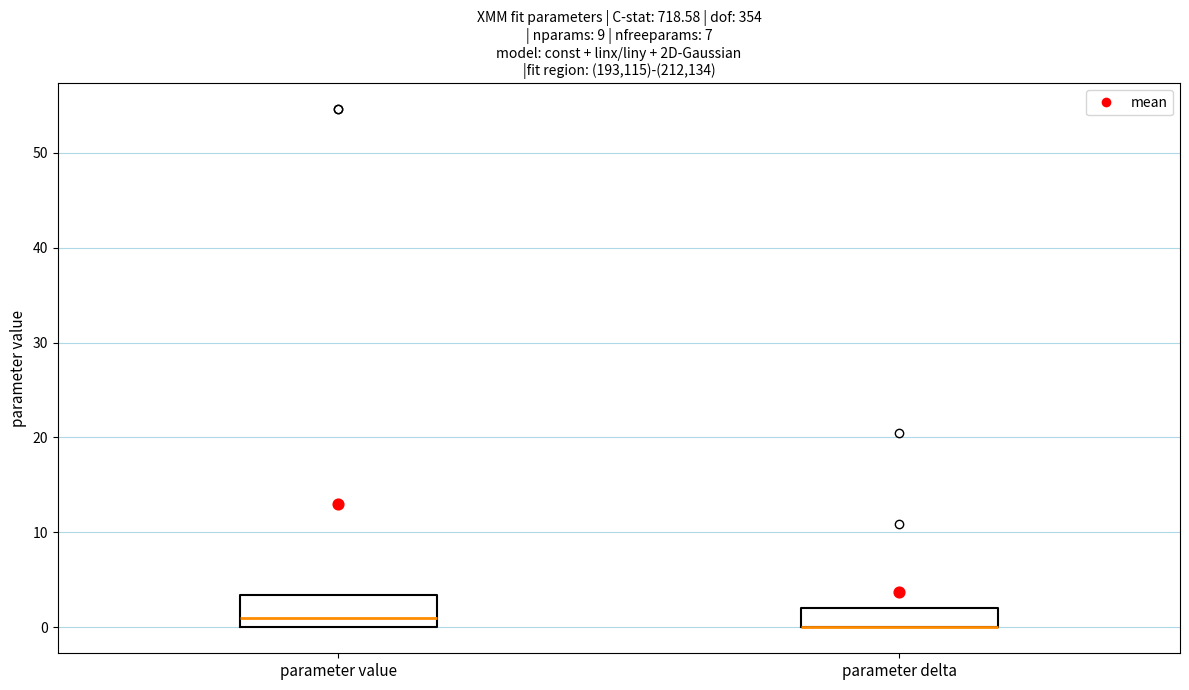

Reading left to right, read every box against the y-axis: the position of its median line, the range the box covers, and the ends of its whiskers. The values are not printed on the chart, so give them approximately, as read against the axis.

parameter value: median 1, box 0 to 3, whiskers 0 to 3
parameter delta: median 0 (drawn on the box's lower edge), box 0 to 2, whiskers 0 to 2